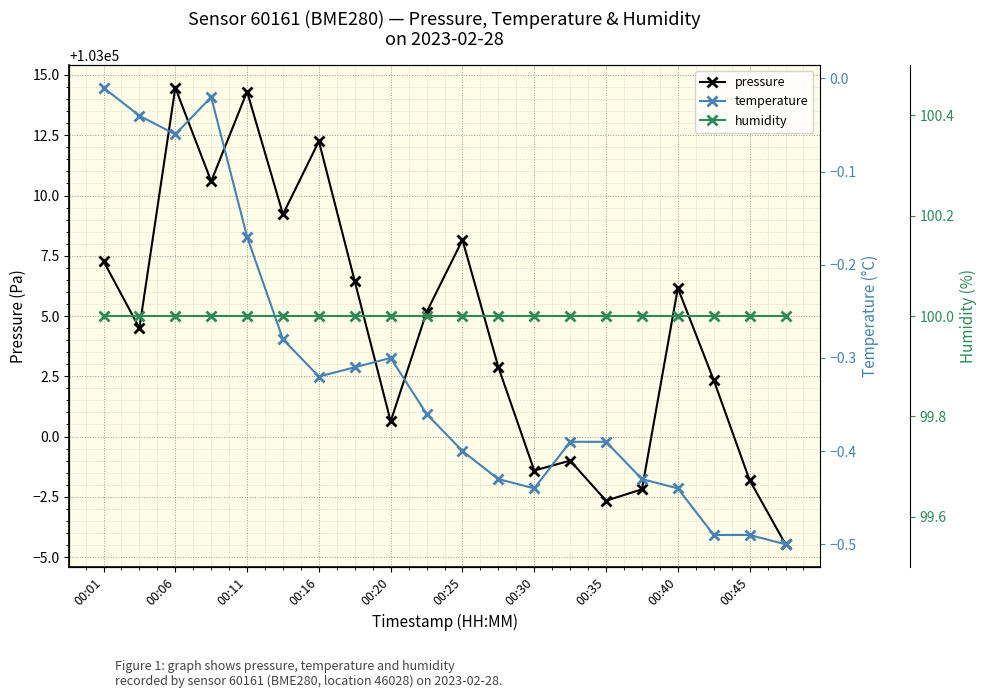

At how many categories does at least one series exceed 96567?

20